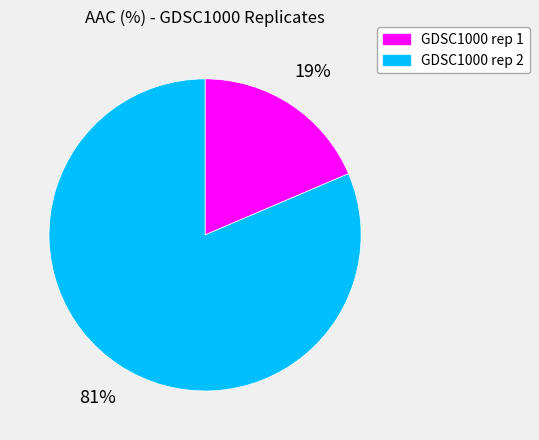

Does any single category account for the majority?

Yes